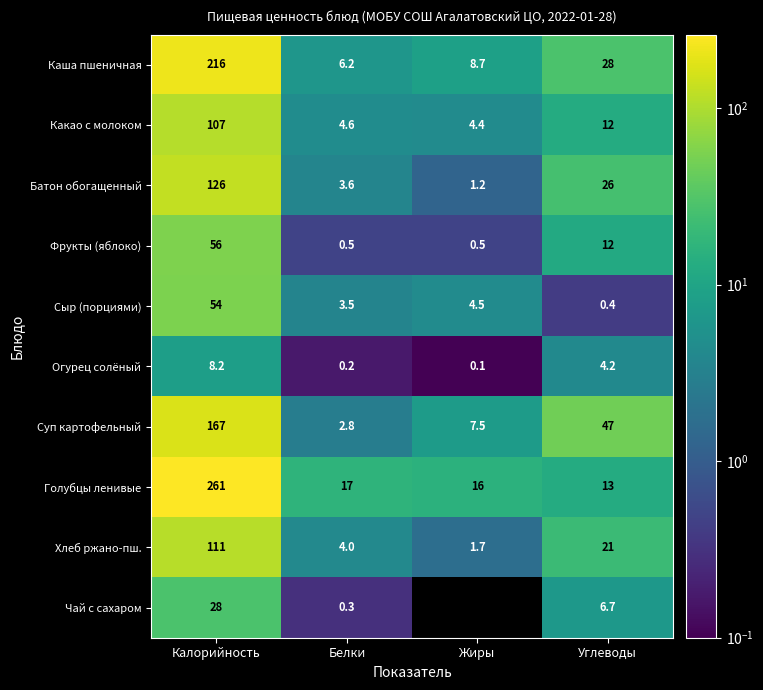

What is the difference between the Сыр (порциями) values at Белки and Жиры?

1.0